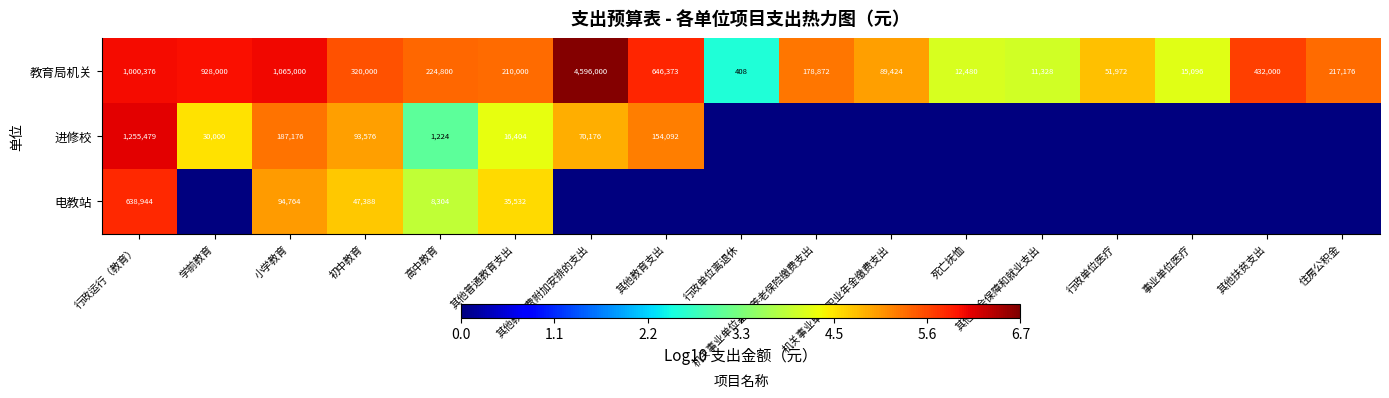

What is the difference between the highest and lowest values at 其他教育费附加安排的支出?

6.7